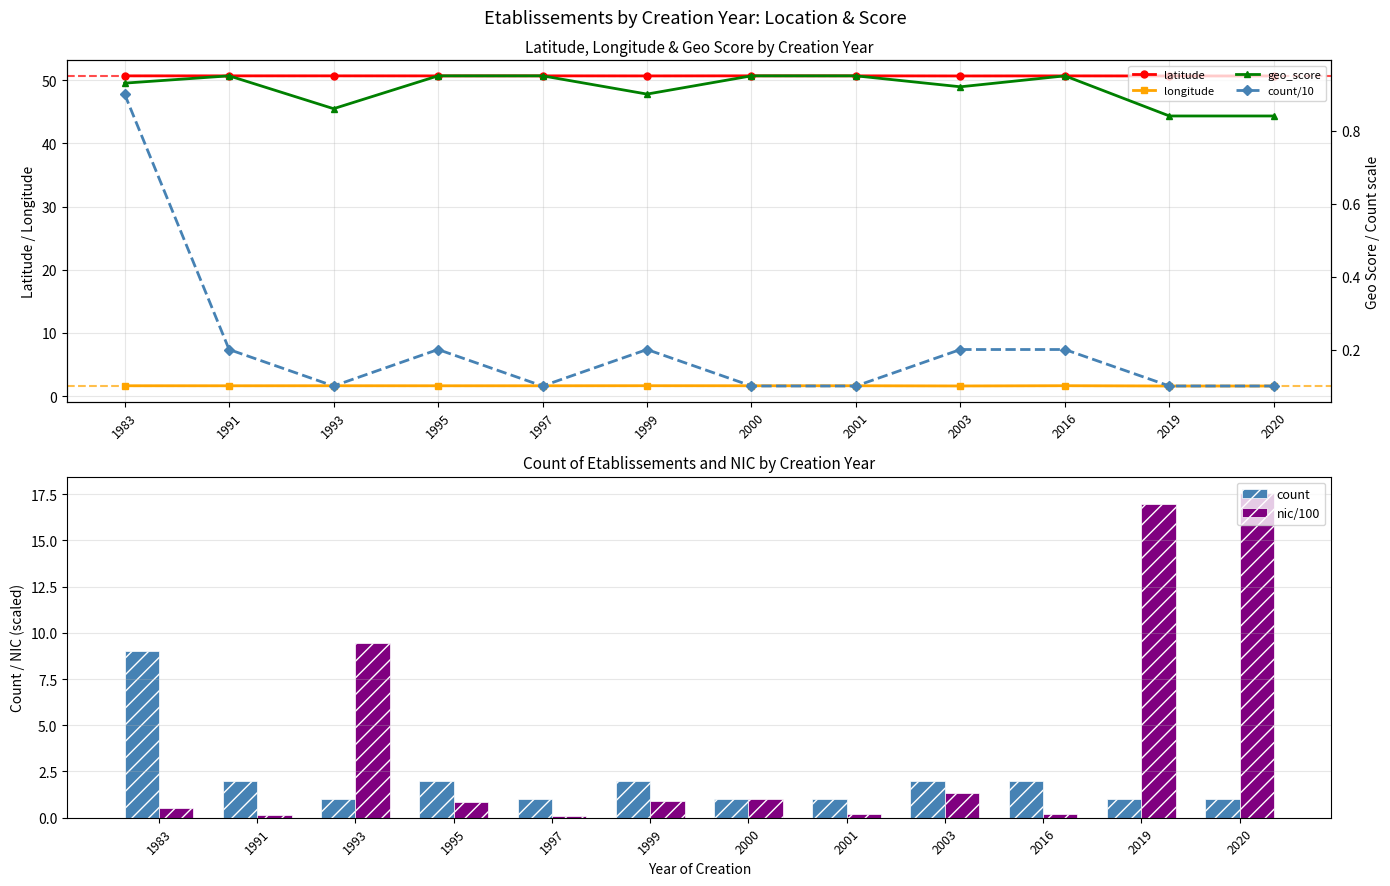

What is the sum of the longitude values at 1999 and 1997?

3.3